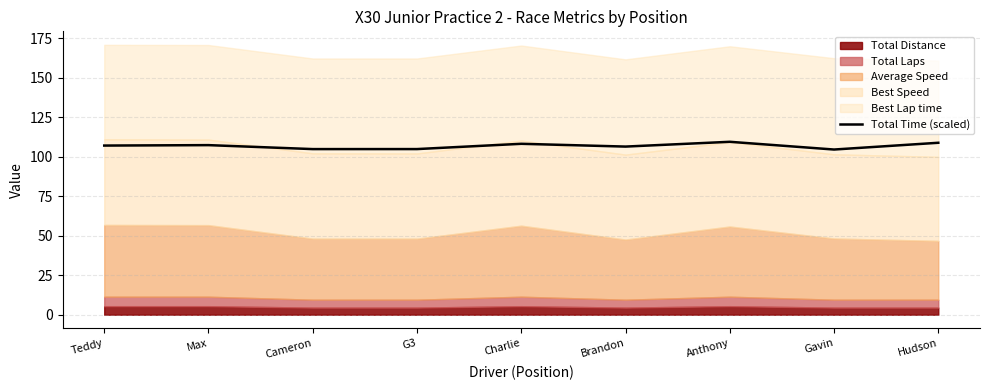

The value at Gavin is 104.5. True or false?

True